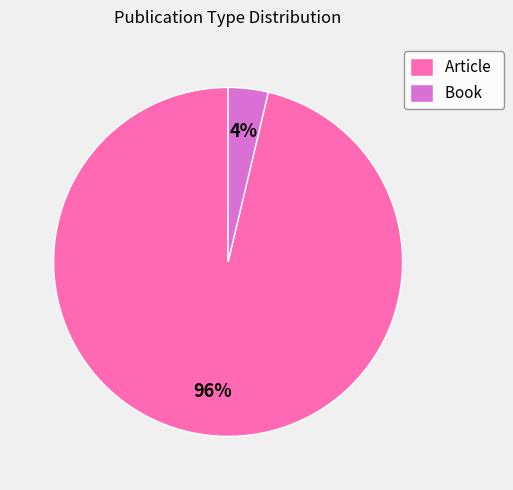

Count the number of slices in the pie.

2